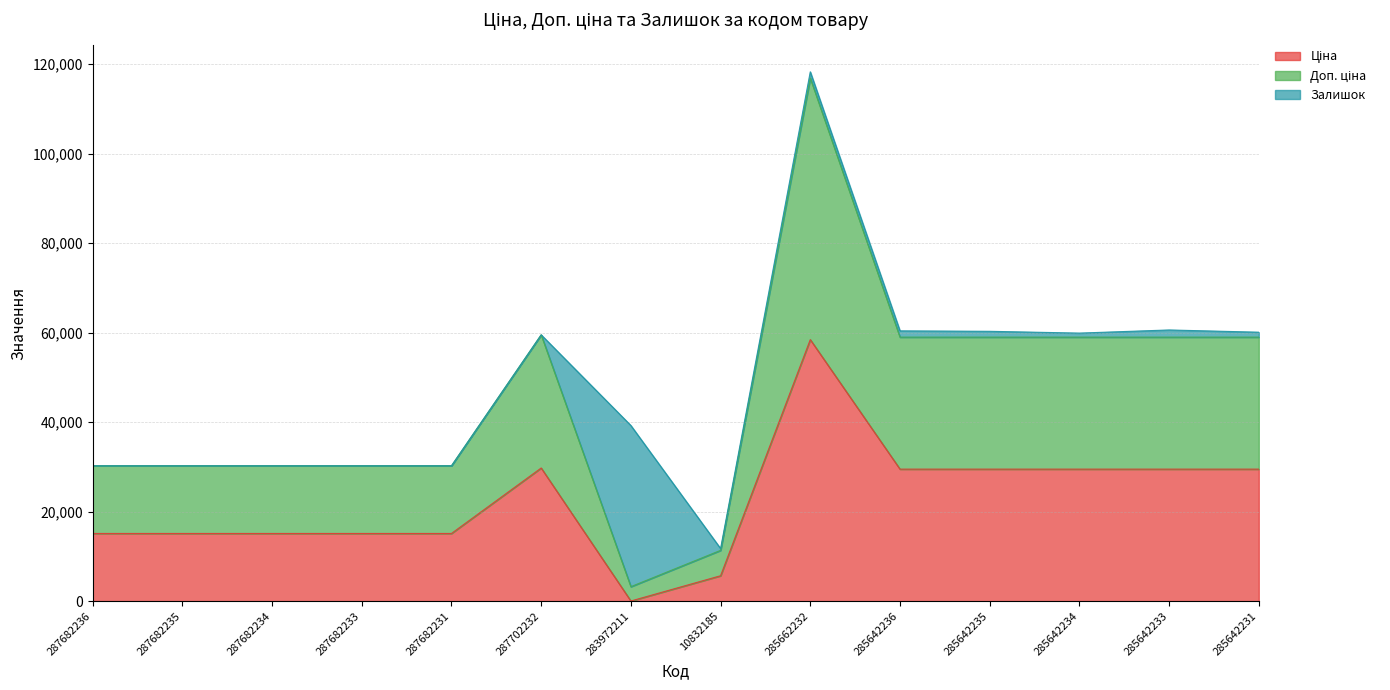

True or false: Ціна and Доп. ціна cross at least once.

False